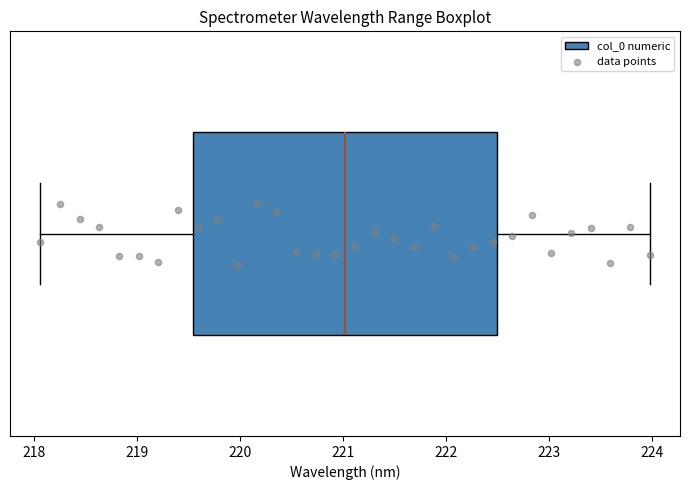

Where is the left edge of the box on the x-axis? The values are not printed on the chart, so give them approximately, as read against the axis.

219.5